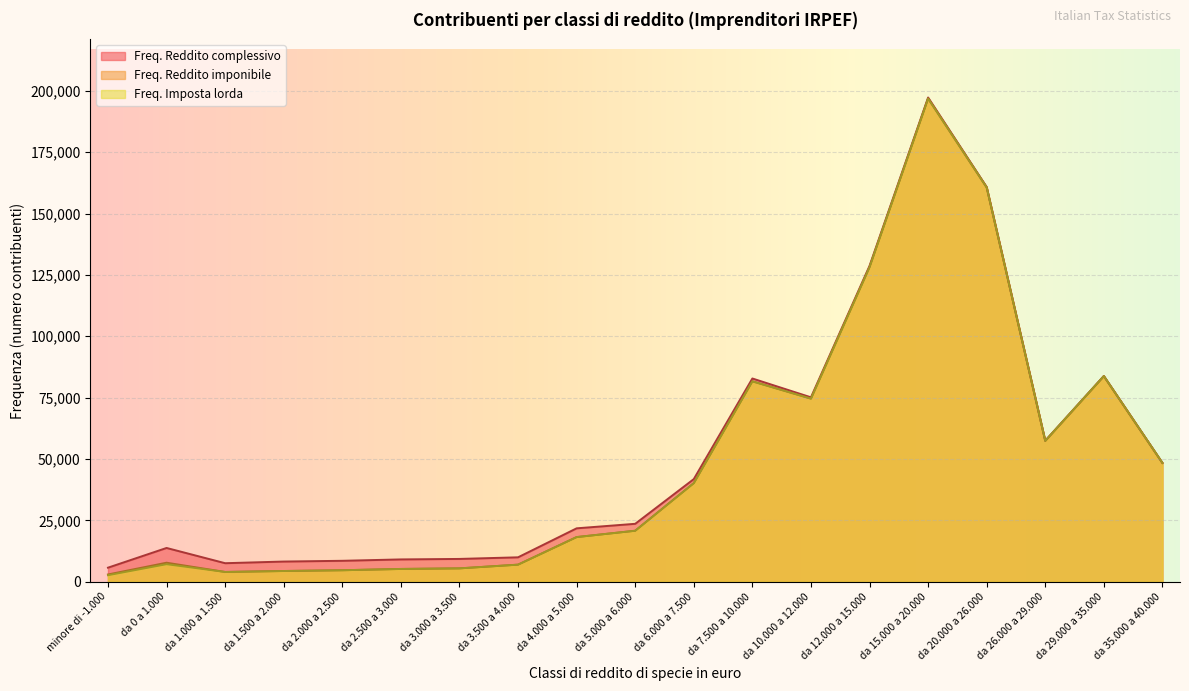

What is the label of the 16th point from the left?

da 20.000 a 26.000